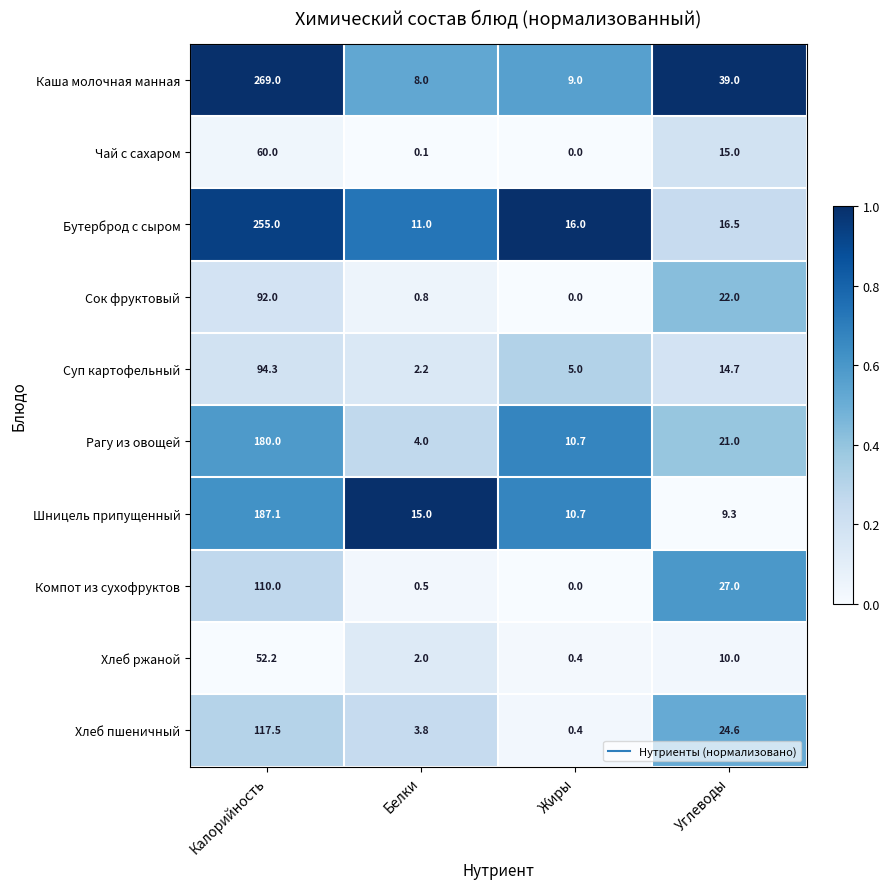

Which series has the largest total across all categories?

Каша молочная манная